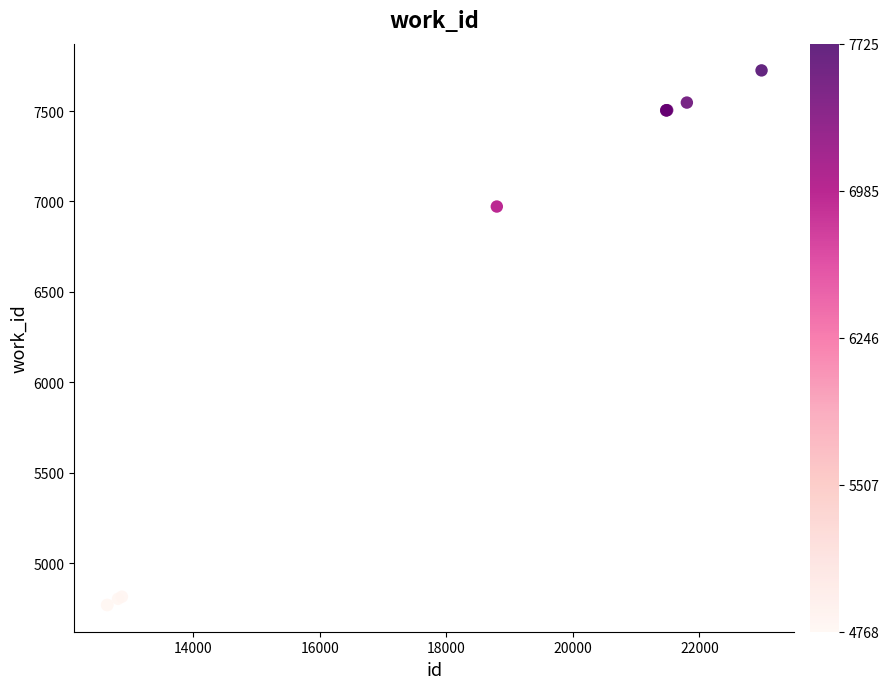

What Y value in the scatter plot is closest to 6246?

6972